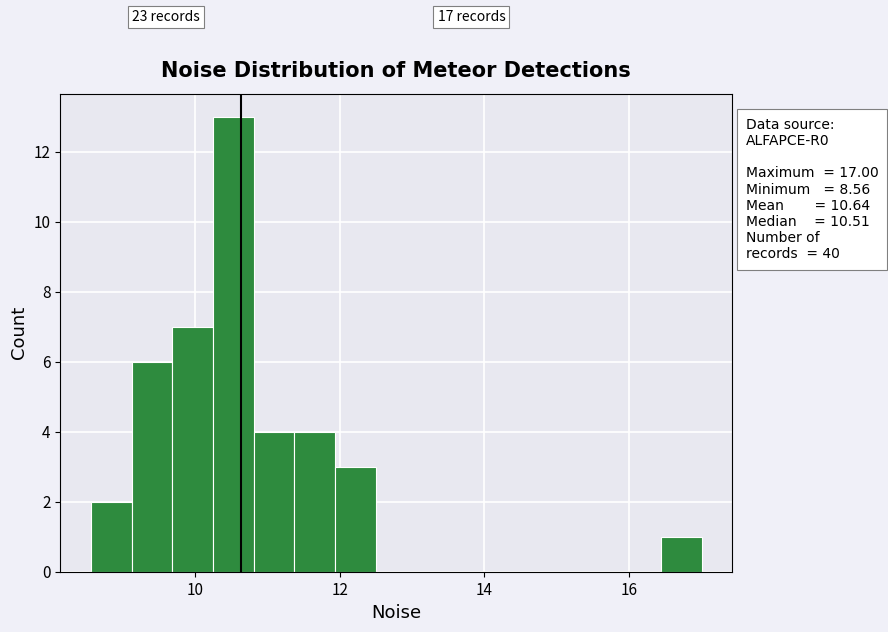

Around what value on the x-axis is the tallest bar? Give the approximate position of its centre, as read against the axis.

10.6